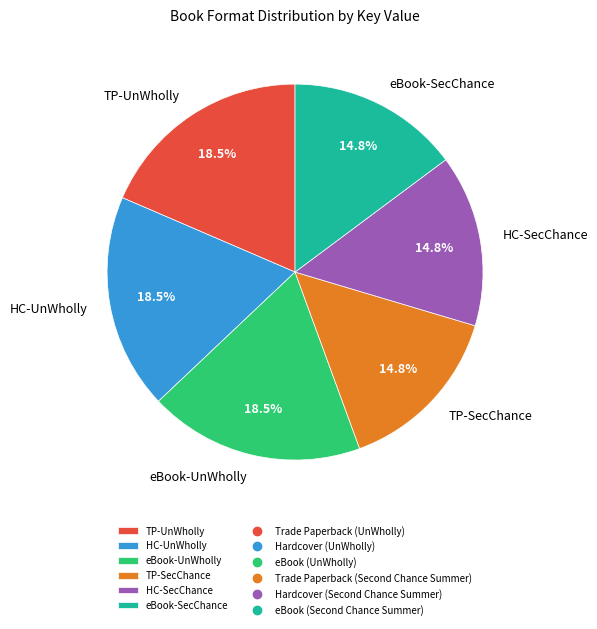

What is the ratio of the value at HC-SecChance to the value at eBook-SecChance?

1.0